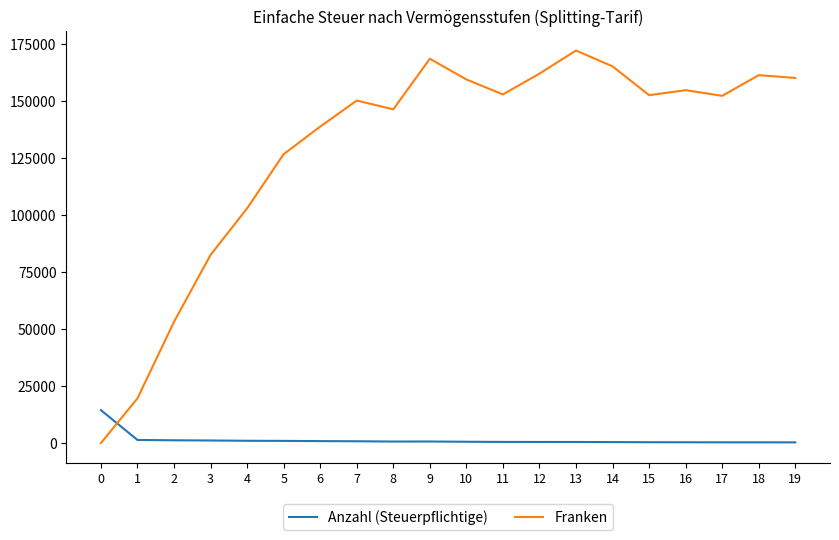

What is the difference between the second highest and second lowest values in the Franken series?

148815.0